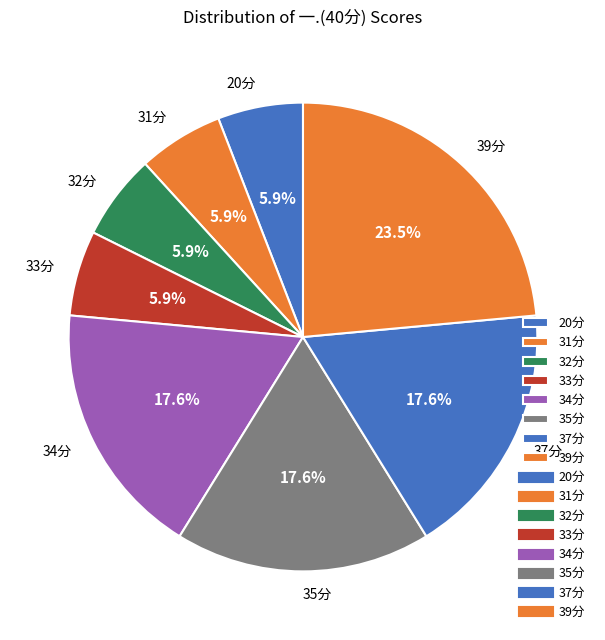

Does any single category account for the majority?

No